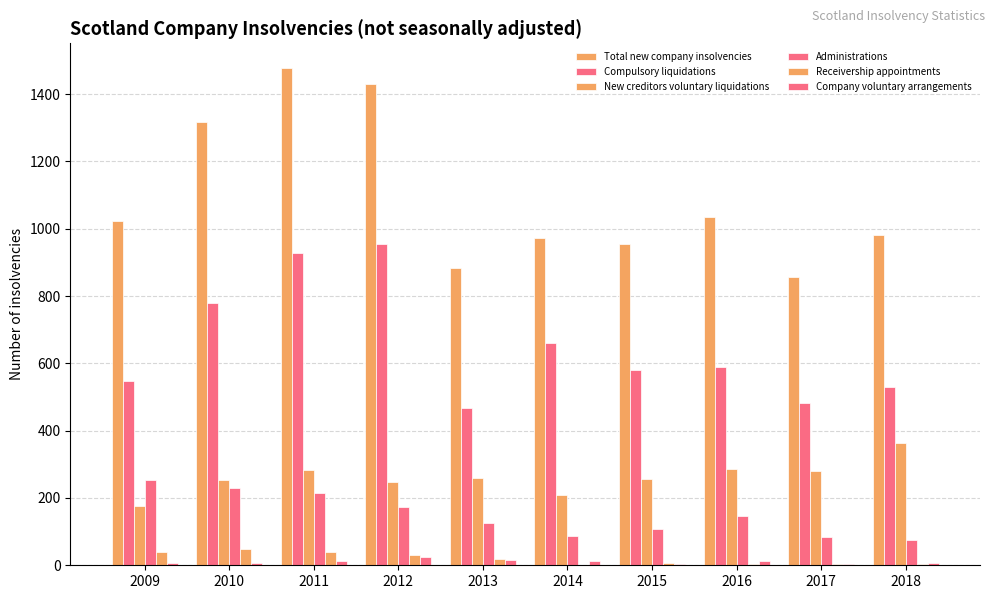

Reading left to right, extract all data points from this chart.

Total new company insolvencies: 1022	1316	1477	1429	884	973	954	1036	856	980
Compulsory liquidations: 547	779	929	954	466	661	580	588	482	530
New creditors voluntary liquidations: 175	252	282	246	259	210	255	285	281	364
Administrations: 253	229	215	173	125	87	107	145	85	75
Receivership appointments: 39	49	39	31	18	2	7	5	5	5
Company voluntary arrangements: 8	7	12	25	16	13	5	13	3	6